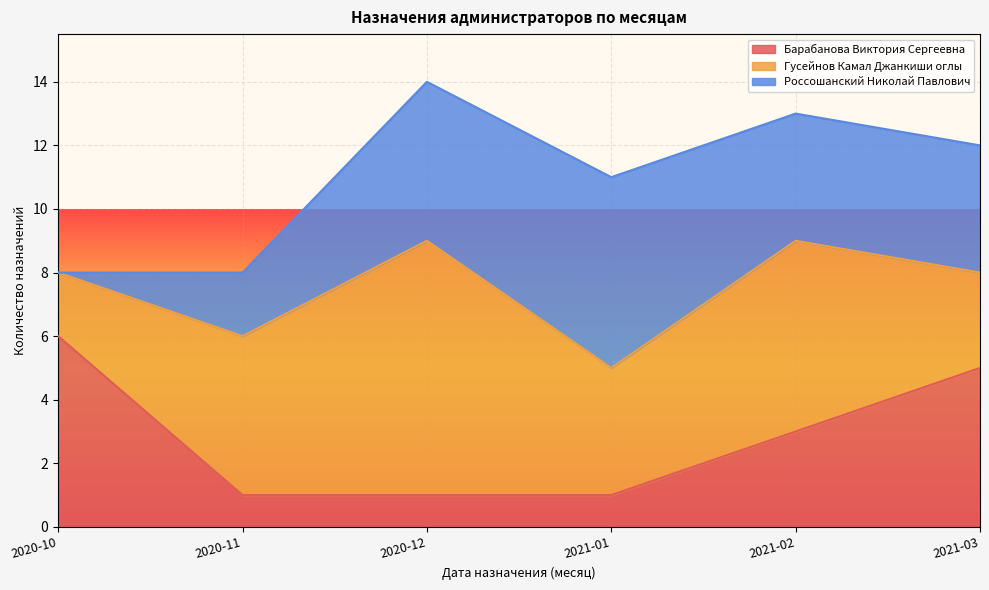

What is the label of the 5th point from the right?

2020-11